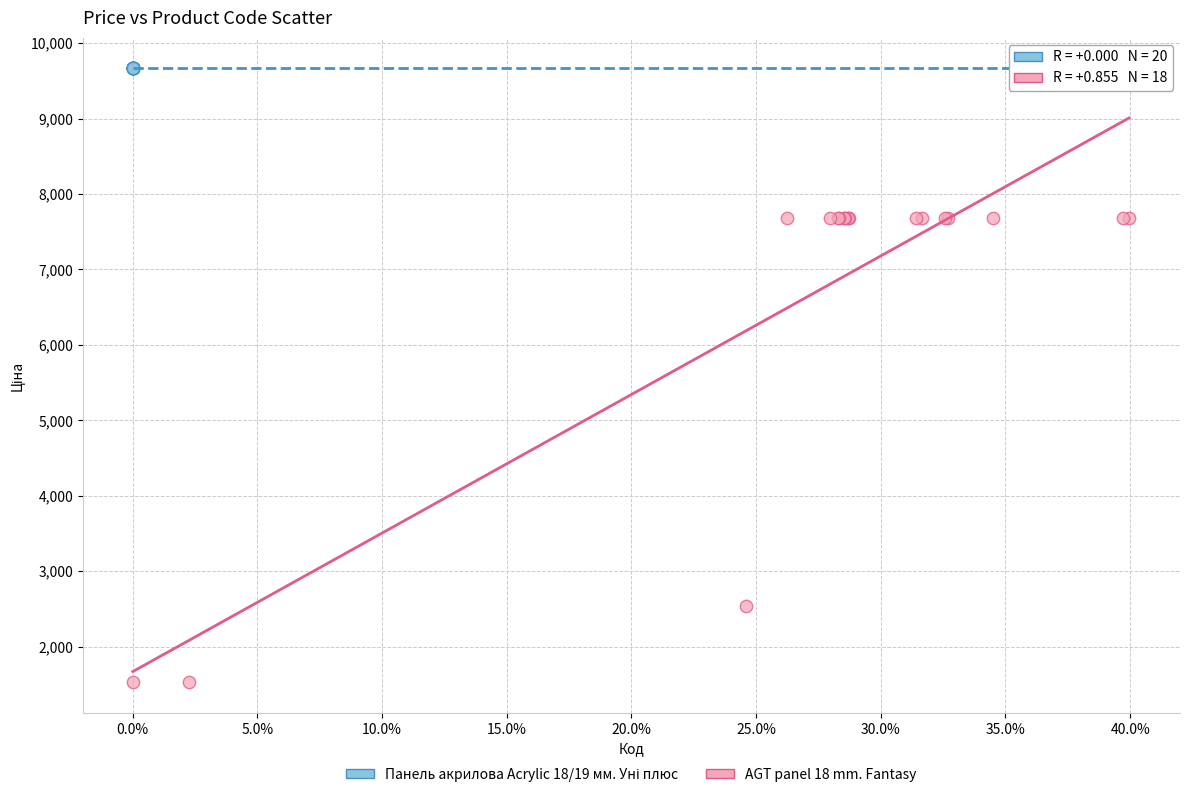

Which series reaches the minimum Y coordinate?

AGT panel 18 mm. Fantasy